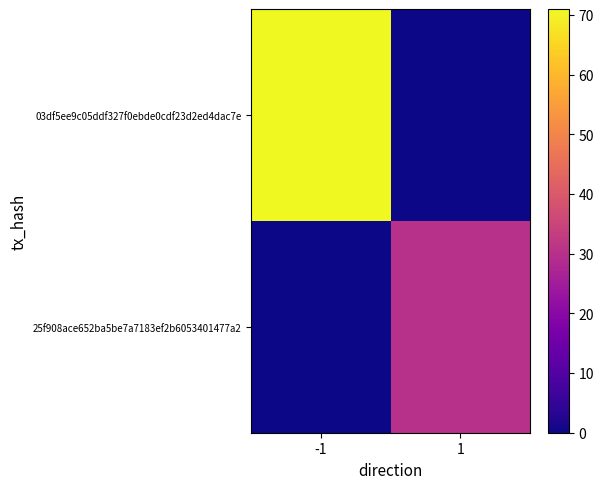

Reading left to right, transcribe all the data shown in this chart.

03df5ee9c05ddf327f0ebde0cdf23d2ed4dac7e: -1=71	1=0
25f908ace652ba5be7a7183ef2b6053401477a2: -1=0	1=30